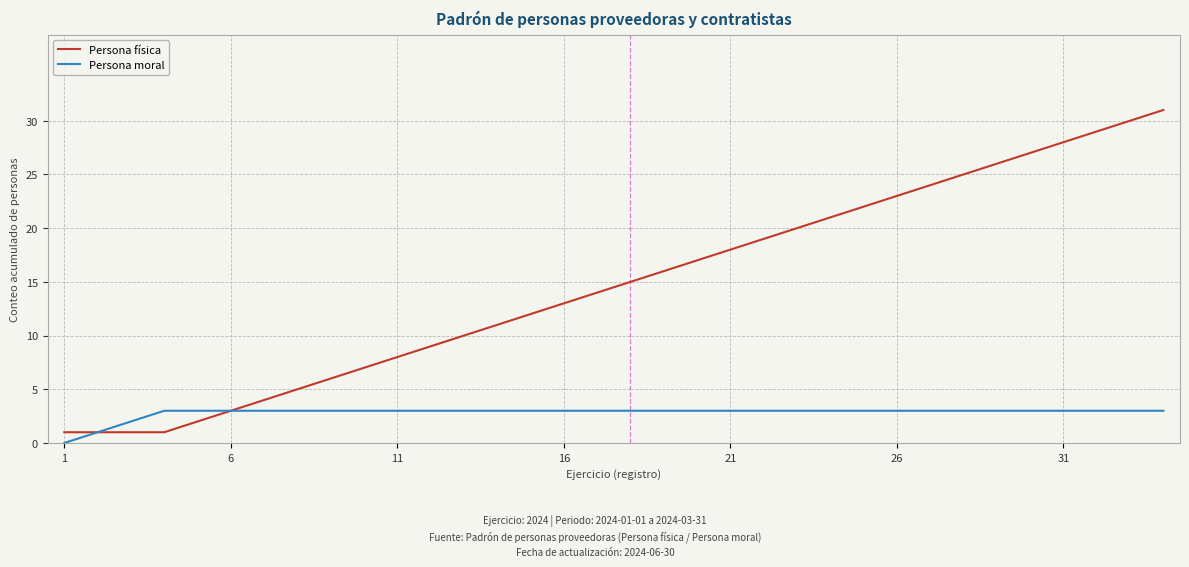

Does the chart have visible grid lines?

Yes